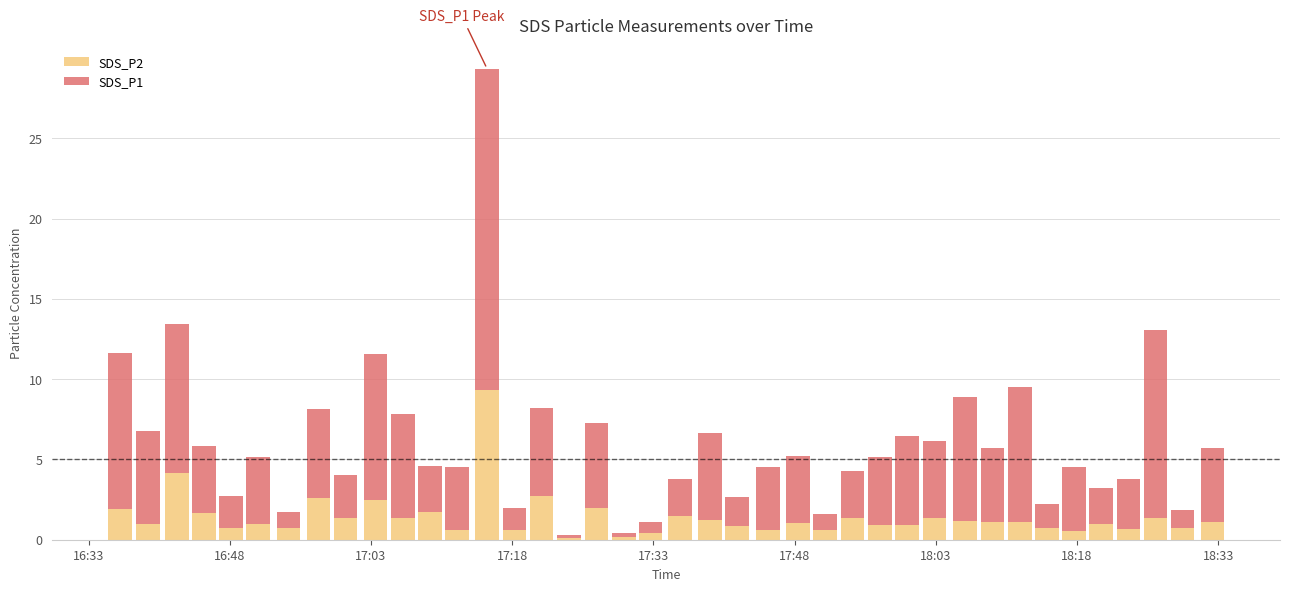

What is the maximum value for SDS_P2?

9.3